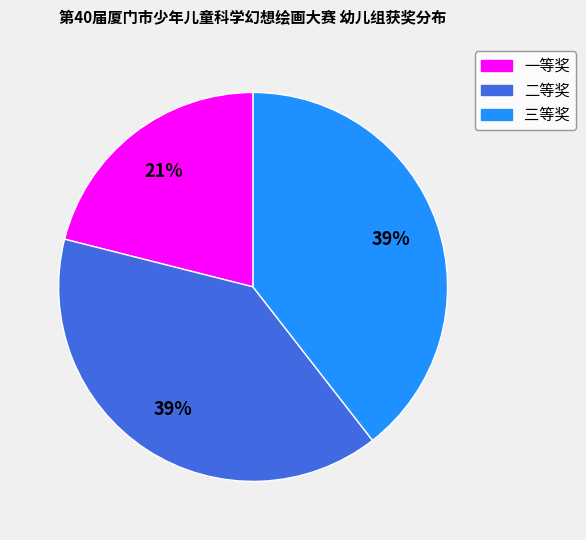

Do 一等奖 and 二等奖 together represent more than half of the pie?

Yes